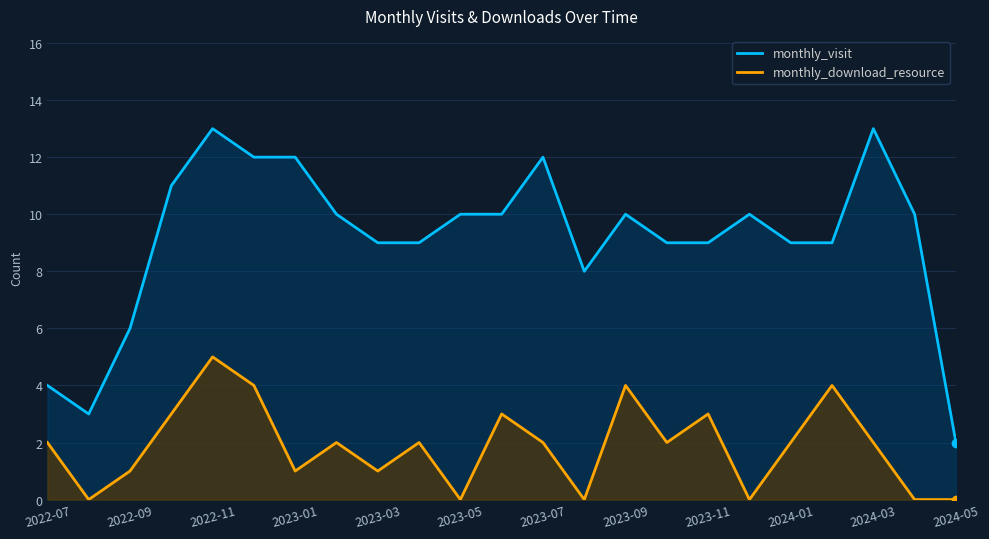

Which series has the largest total across all categories?

monthly_visit